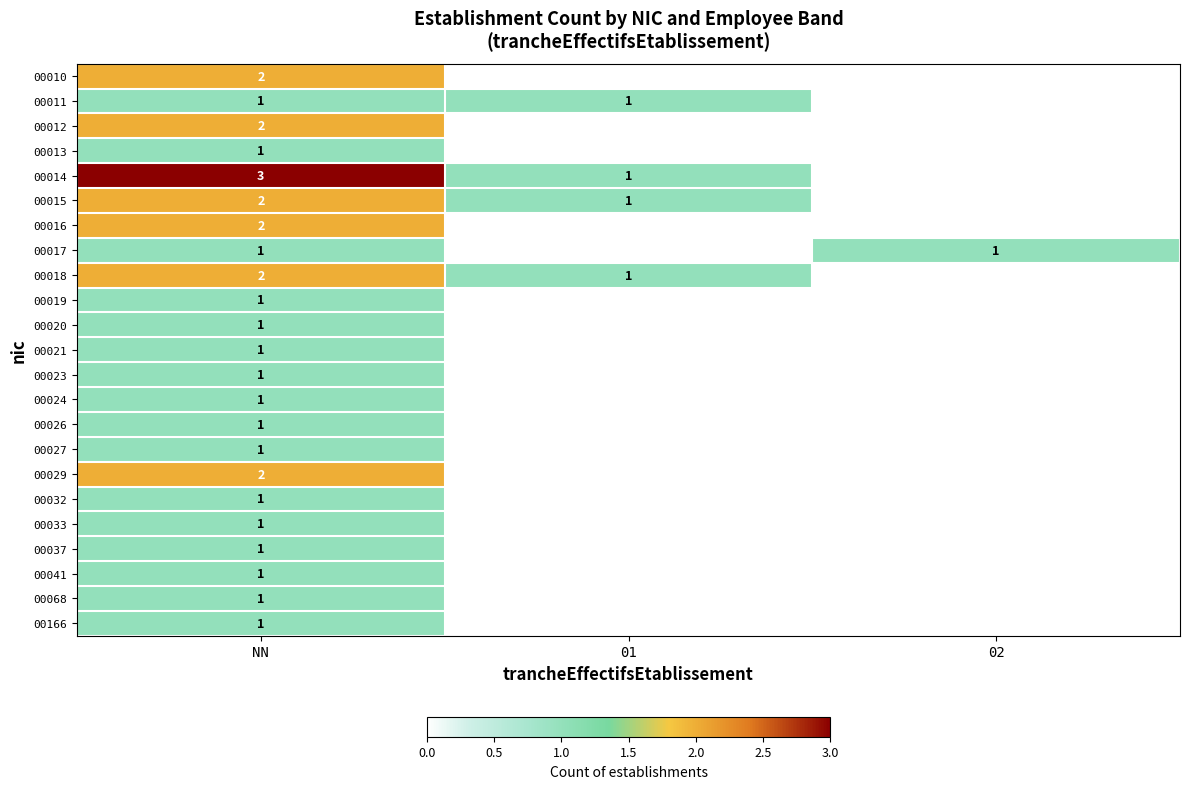

At which category is the sum across all series the highest?

NN